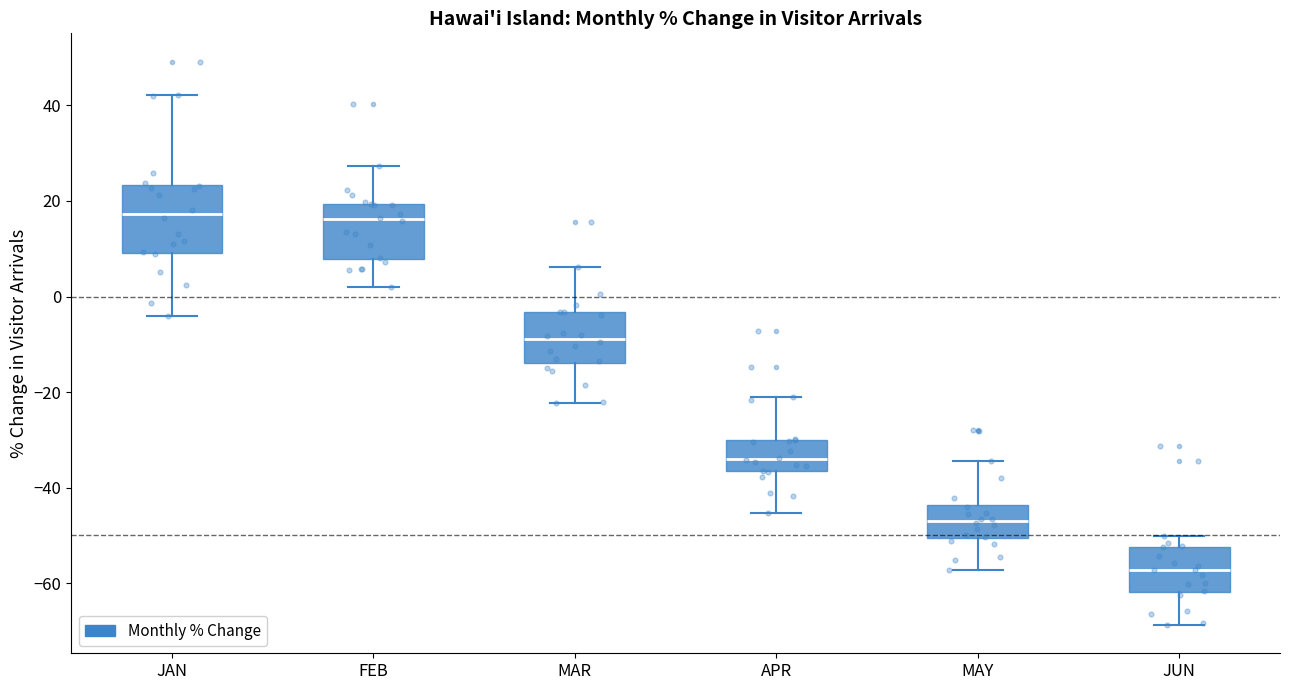

Reading left to right, transcribe this box plot: for each box, give where its median line is, the range the box spans, and where its two whiskers end, as read against the y-axis. The values are not printed on the chart, so give them approximately, as read against the axis.

JAN: median 18, box 10 to 24, whiskers -4 to 42
FEB: median 16, box 8 to 20, whiskers 2 to 28
MAR: median -8, box -14 to -4, whiskers -22 to 6
APR: median -34, box -36 to -30, whiskers -46 to -22
MAY: median -46, box -50 to -44, whiskers -58 to -34
JUN: median -58, box -62 to -52, whiskers -68 to -50